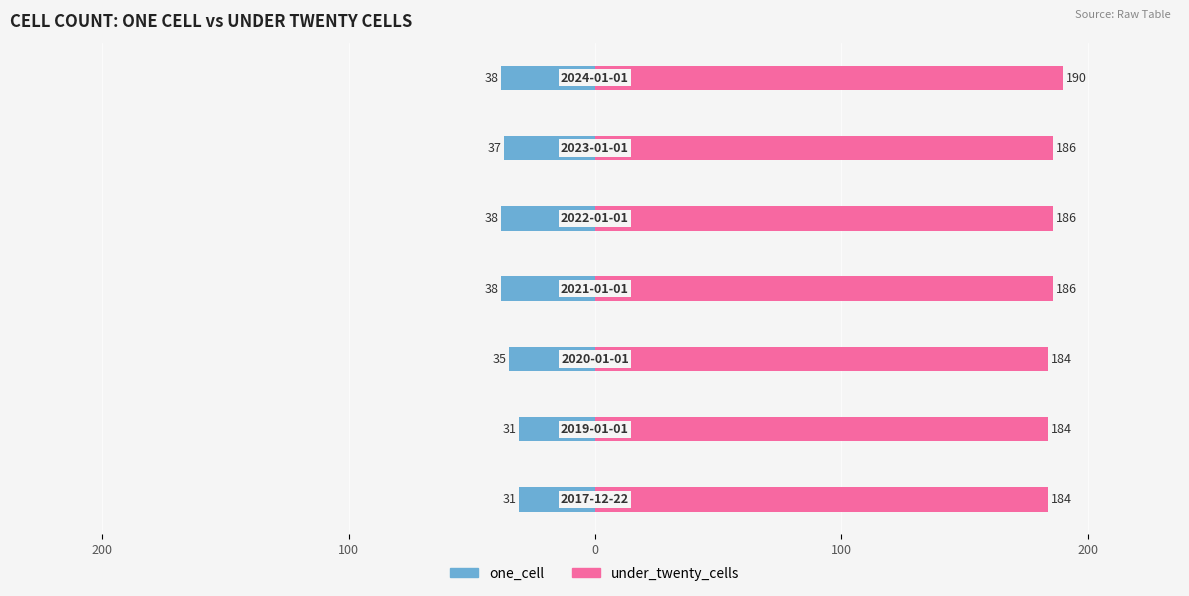

Which series has the largest total across all categories?

under_twenty_cells